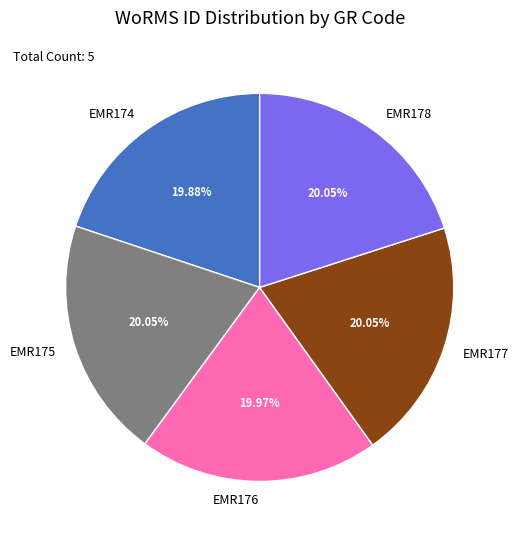

How many segments does this pie chart have?

5